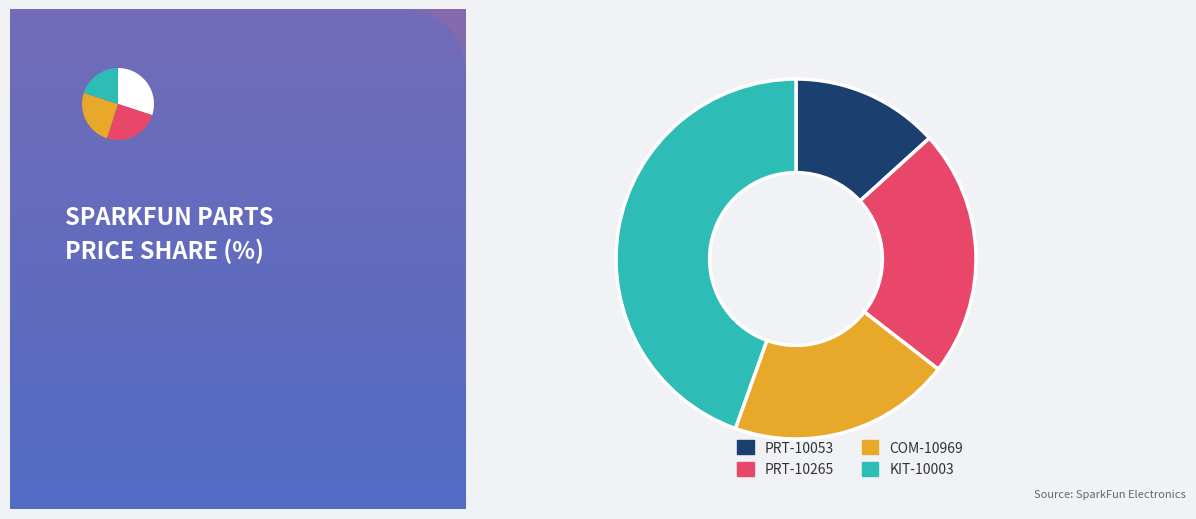

What is the largest slice in the pie chart?

KIT-10003